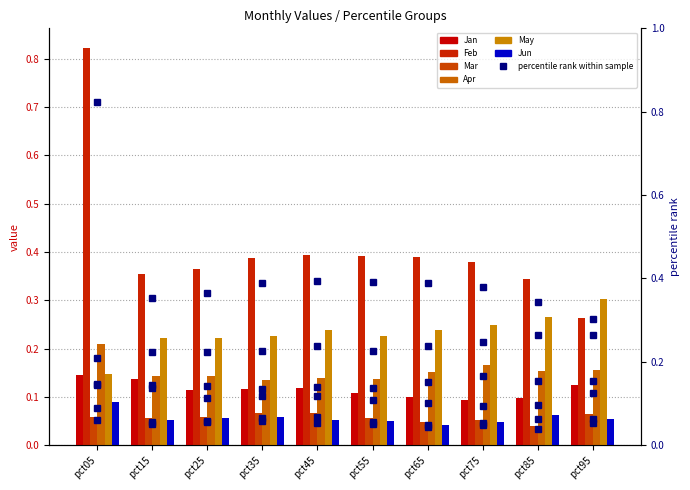

What is the value of the Mar bar at the 8th from the left?

0.1